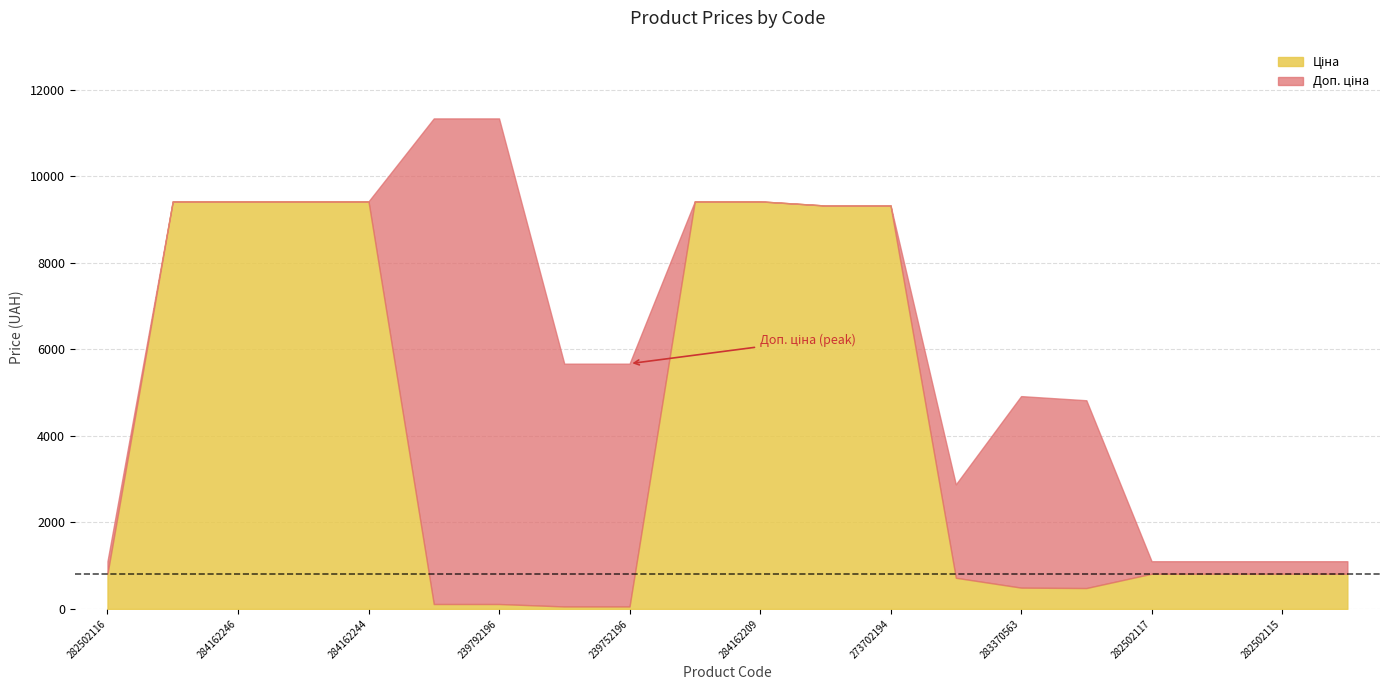

Reading left to right, extract all data points from this chart.

Ціна: 813.0	9416.9	9416.9	9416.9	9416.9	113.3	113.3	56.7	56.7	9416.9	9416.9	9321.4	9321.4	719.6	491.7	482.1	813.0	813.0	813.0	813.0
Доп. ціна: 1101.8	9416.9	9416.9	9416.9	9416.9	11334.0	11334.0	5667.0	5667.0	9416.9	9416.9	9321.4	9321.4	2878.5	4917.4	4821.4	1101.8	1101.8	1101.8	1101.8